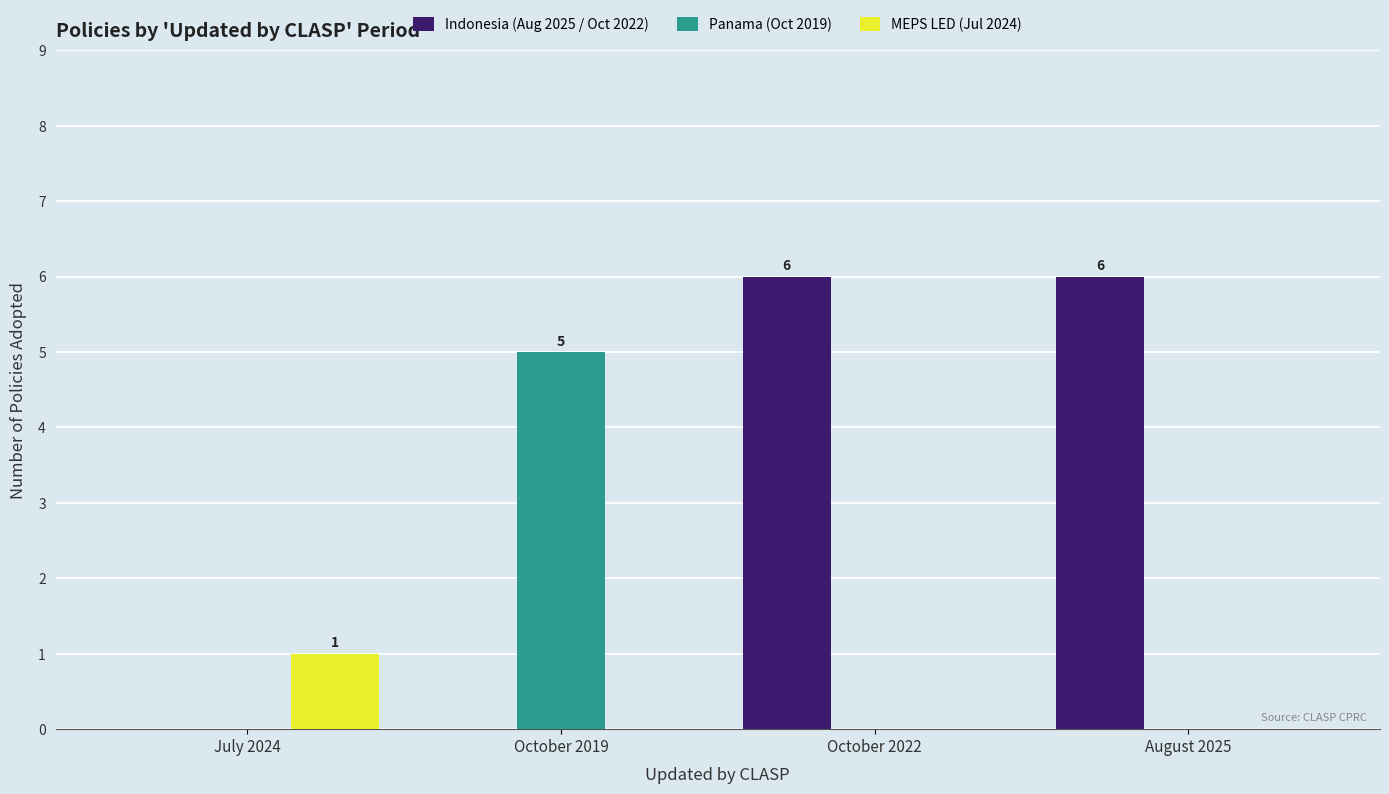

What is the total value across all series at October 2022?

6